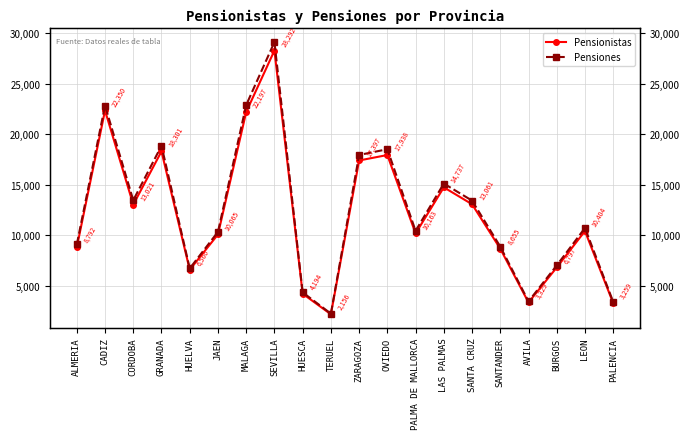

At which label does Pensiones first exceed 10708?

CADIZ